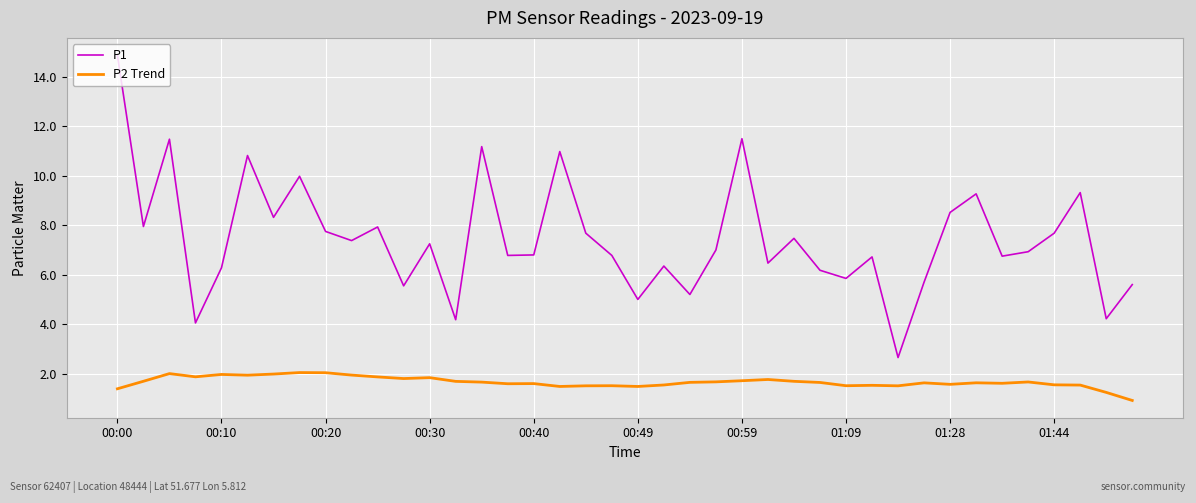

Does the chart have visible grid lines?

Yes